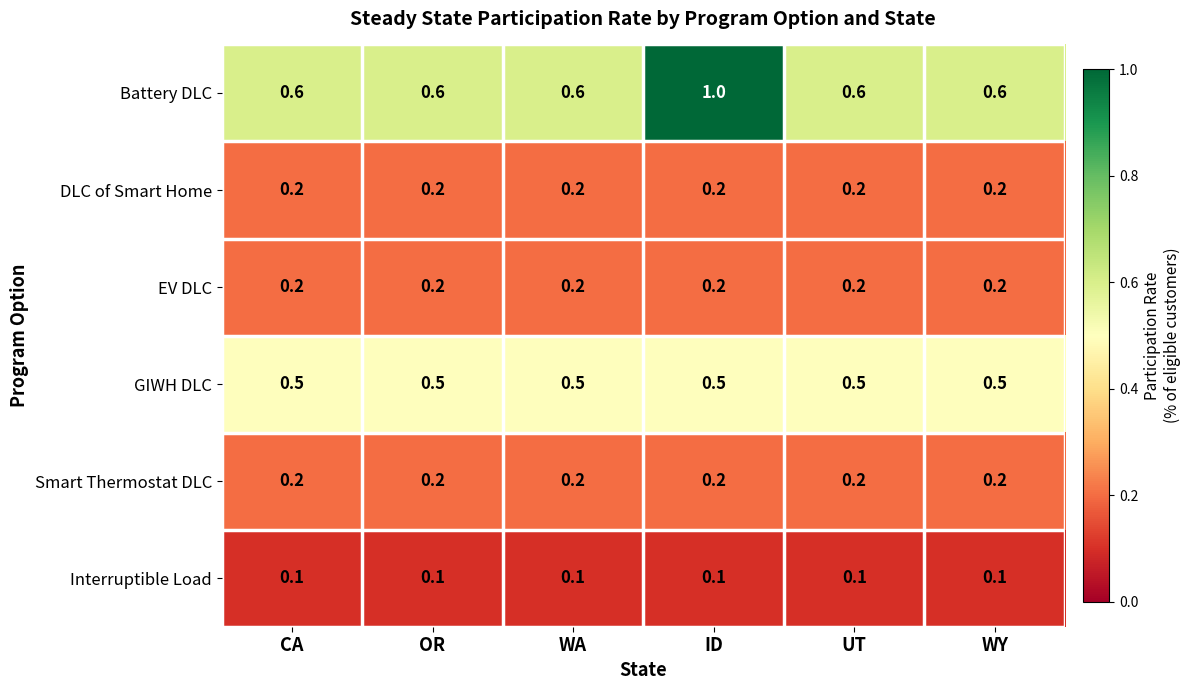

What is the maximum value for Battery DLC?

1.0